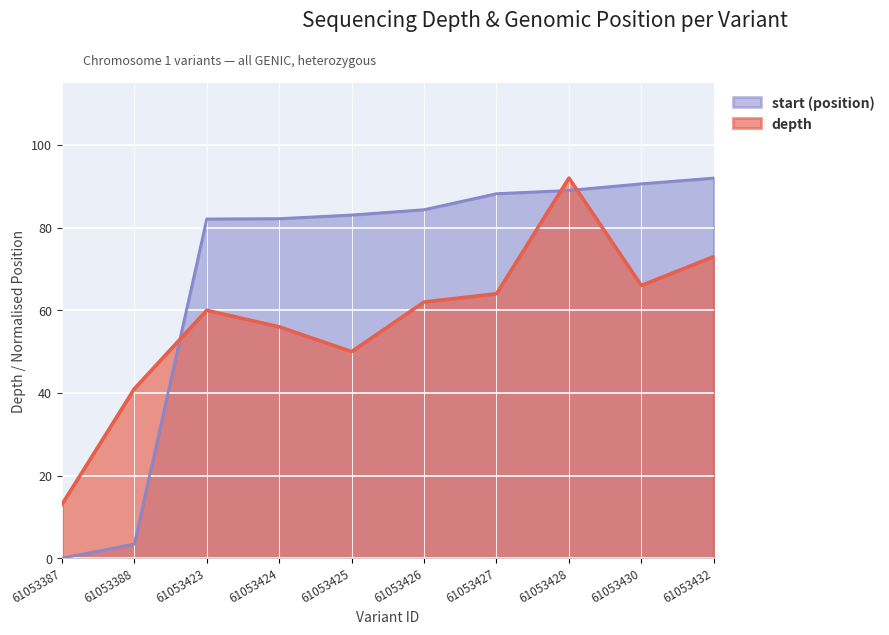

How many times do start (position) and depth cross each other?

3